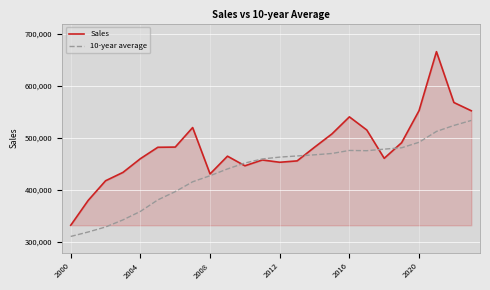

How many lines are shown in the chart?

2